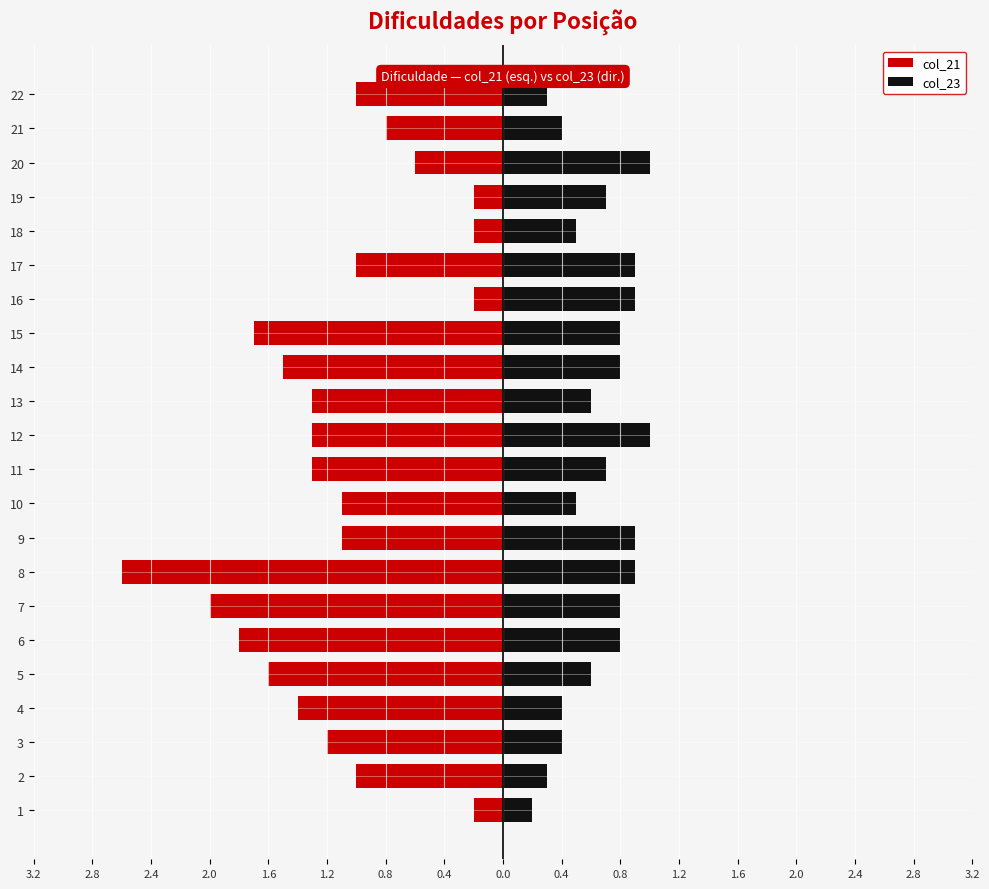

What are all the series names shown in the legend?

col_21, col_23